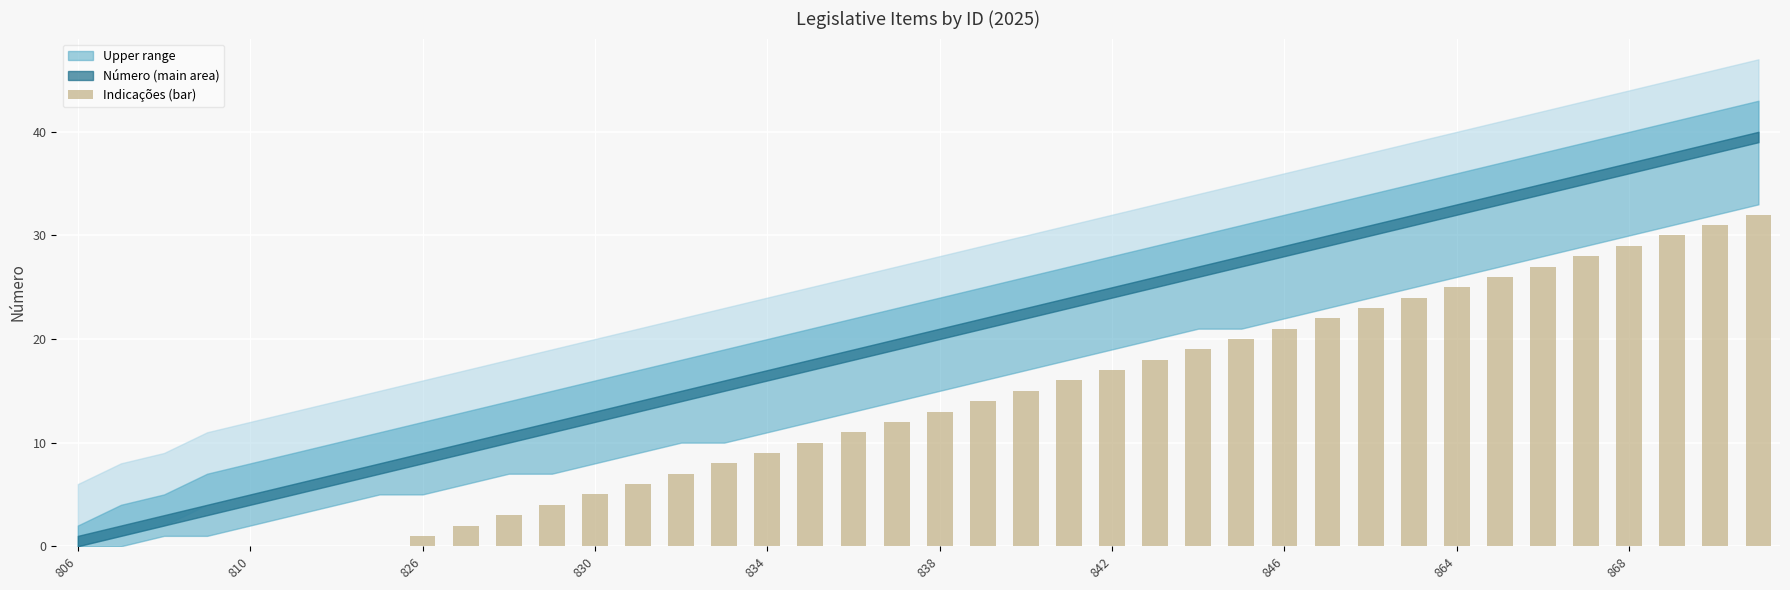

What is the maximum value shown in the chart?

32